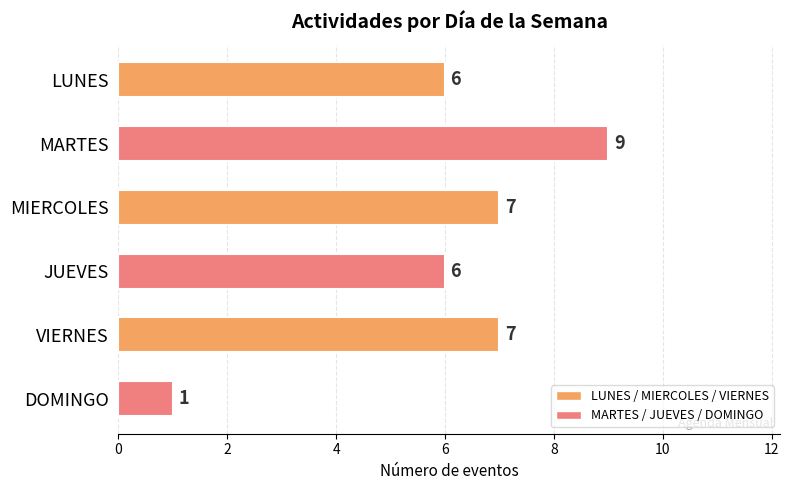

Count the number of categories in the chart.

6